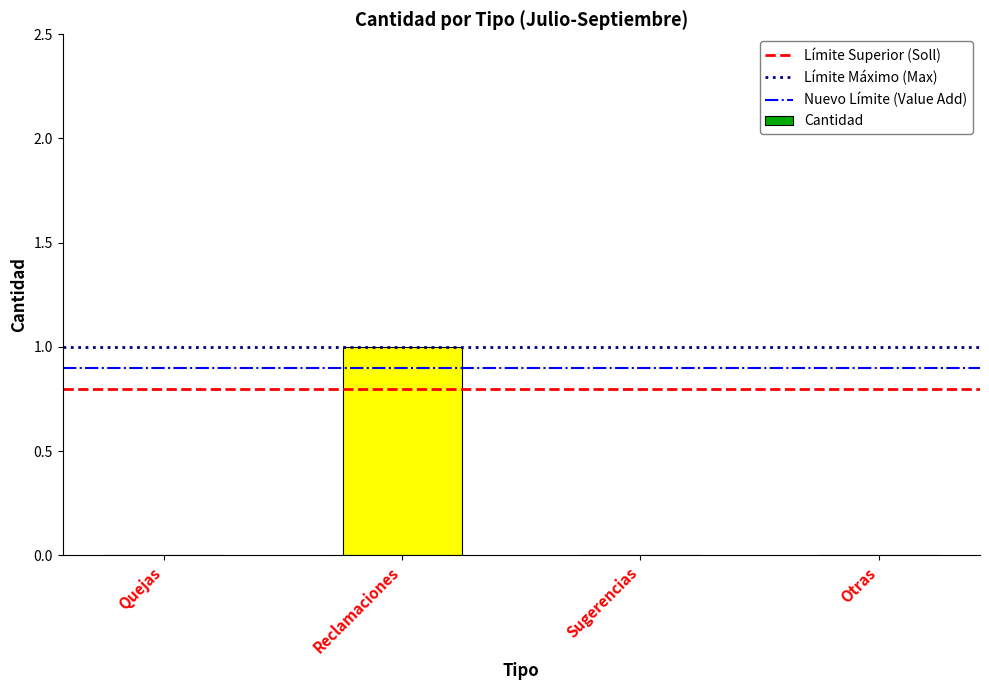

The value at Reclamaciones is 1. True or false?

True